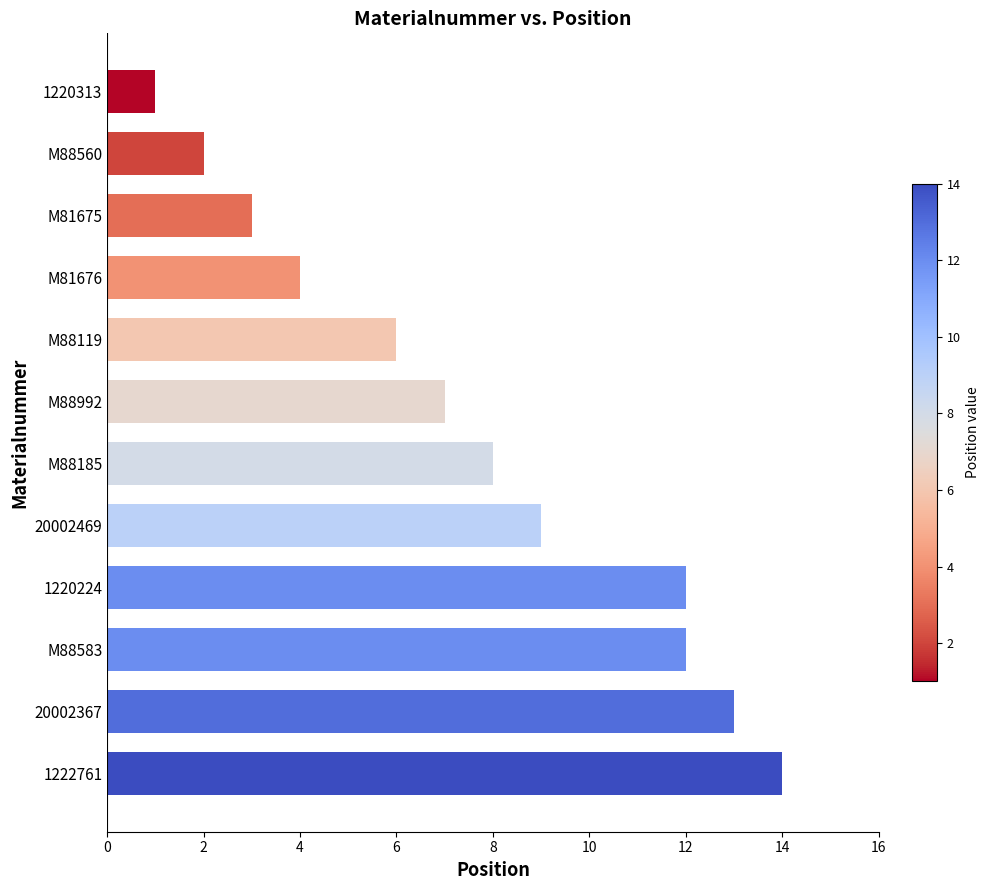

What is the average value?

8